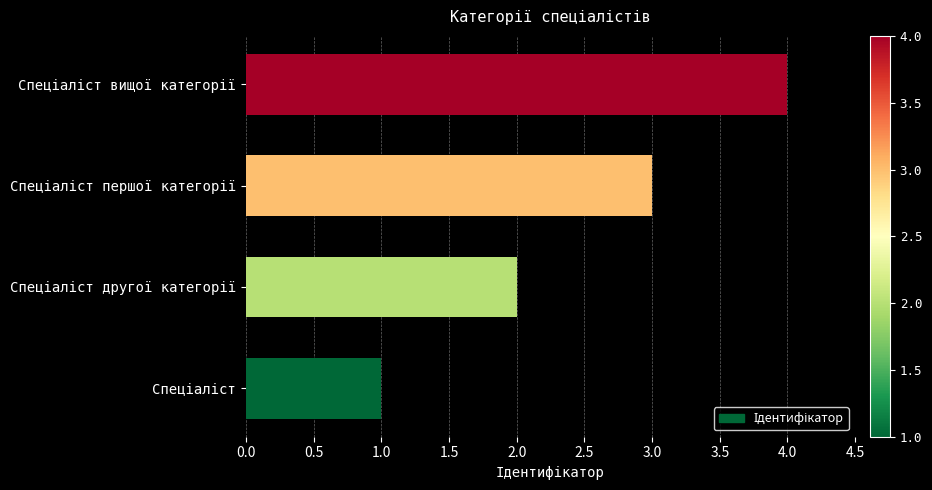

What is the difference between the maximum and minimum values?

3